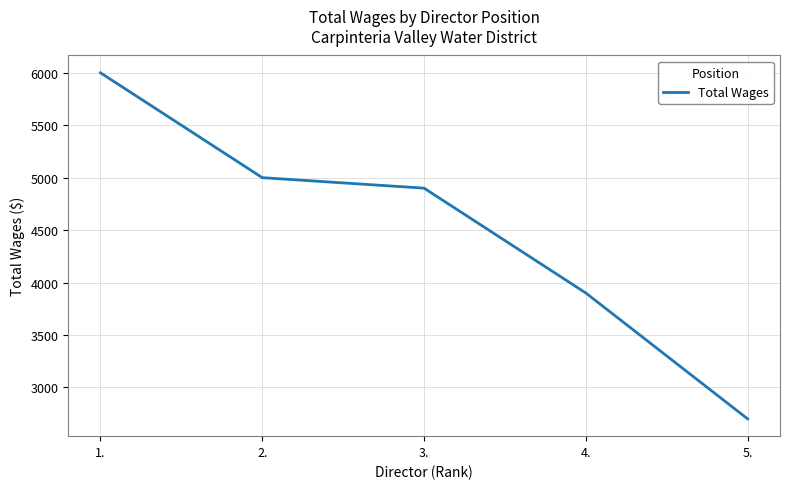

Rank the categories by value from lowest to highest.

5., 4., 3., 2., 1.